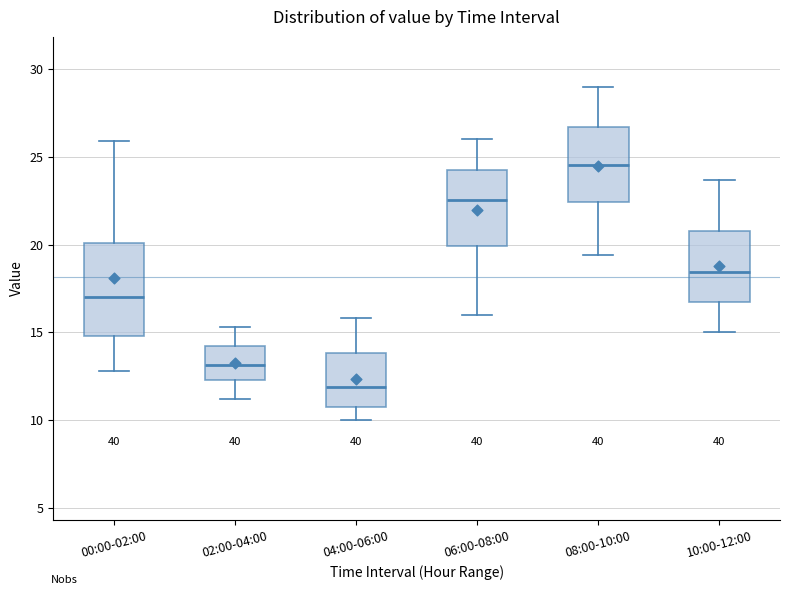

Reading left to right, transcribe this box plot: for each box, give where its median line is, the range the box spans, and where its two whiskers end, as read against the y-axis. The values are not printed on the chart, so give them approximately, as read against the axis.

00:00-02:00: median 17.0, box 15.0 to 20.0, whiskers 13.0 to 26.0
02:00-04:00: median 13.0, box 12.5 to 14.0, whiskers 11.0 to 15.5
04:00-06:00: median 12.0, box 11.0 to 14.0, whiskers 10.0 to 16.0
06:00-08:00: median 22.5, box 20.0 to 24.5, whiskers 16.0 to 26.0
08:00-10:00: median 24.5, box 22.5 to 26.5, whiskers 19.5 to 29.0
10:00-12:00: median 18.5, box 17.0 to 21.0, whiskers 15.0 to 23.5